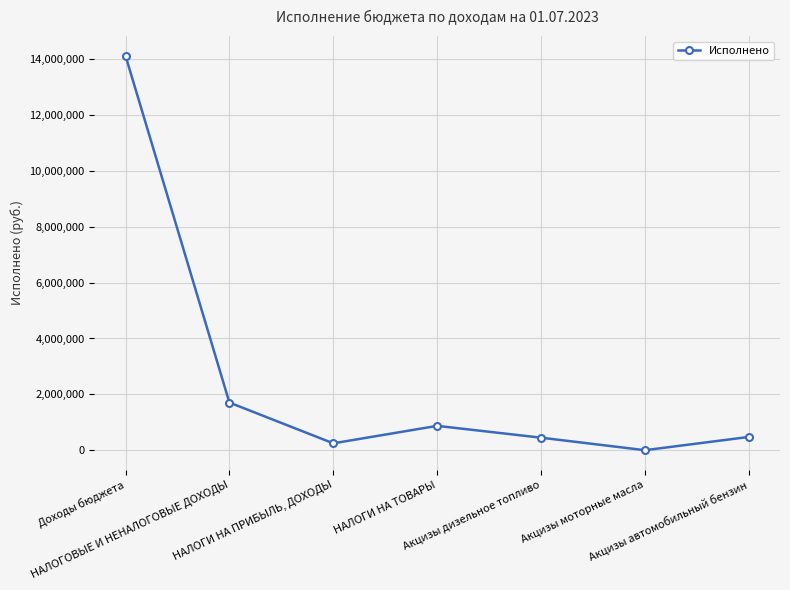

What is the average value?

2553952.5